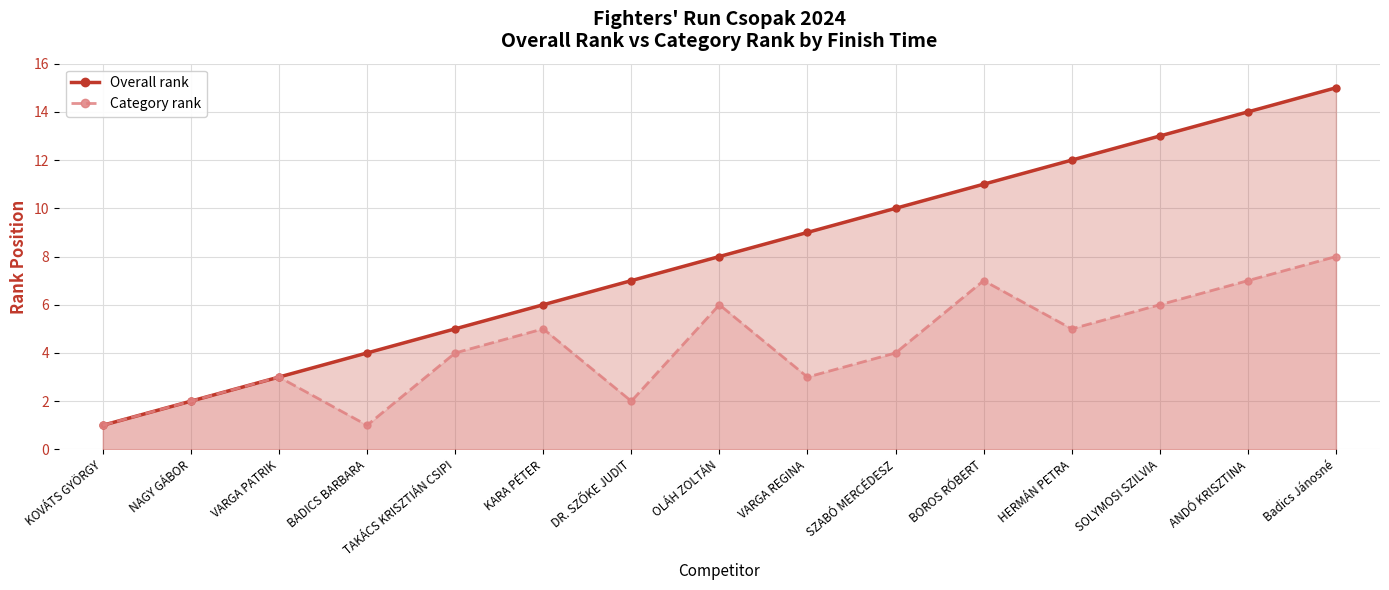

Rank the series by their maximum value, from lowest to highest.

Category rank, Overall rank